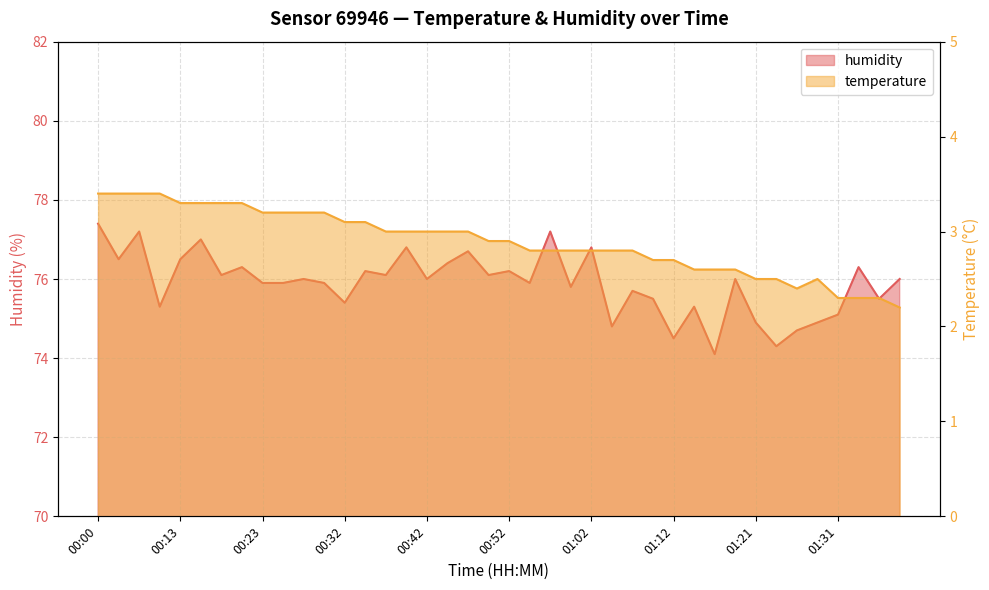

True or false: humidity and temperature intersect in this chart.

False